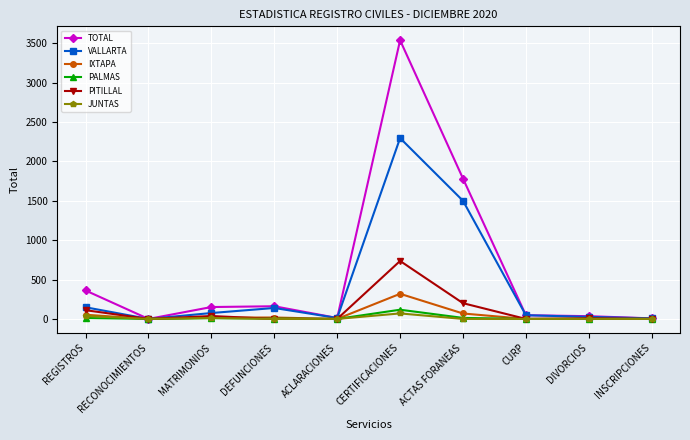

Which series has the largest total across all categories?

TOTAL